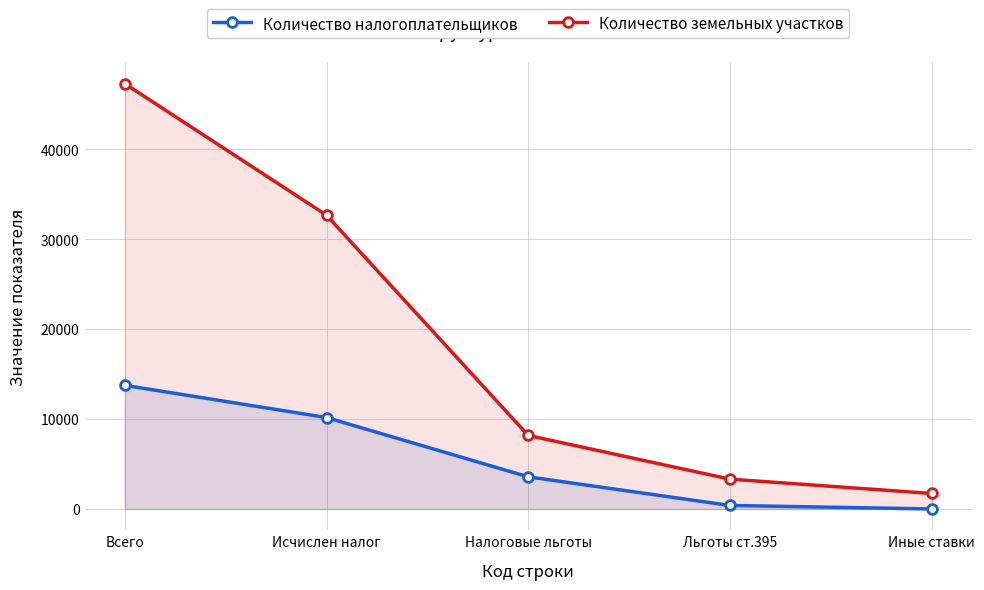

What is the maximum value shown in the chart?

47318